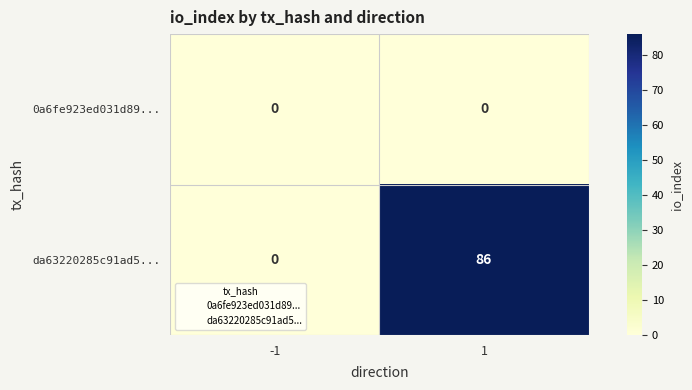

Reading right to left, what are all the values shown in this chart?

0a6fe923ed031d89...: 1=0	-1=0
da63220285c91ad5...: 1=86	-1=0